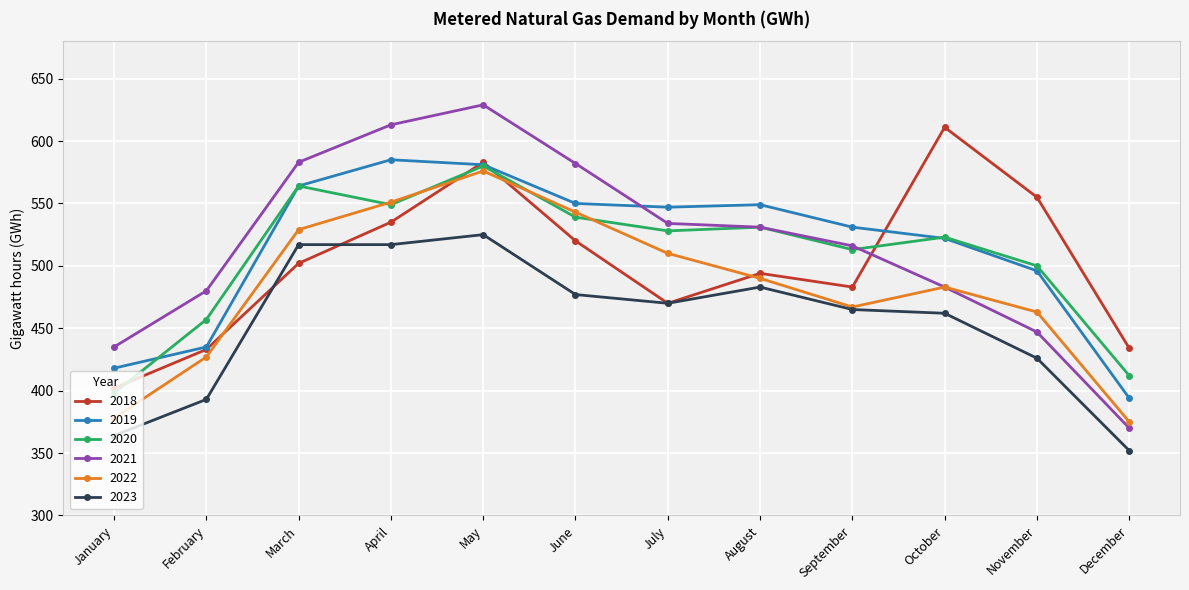

How many data points in 2020 are less than 528?

6